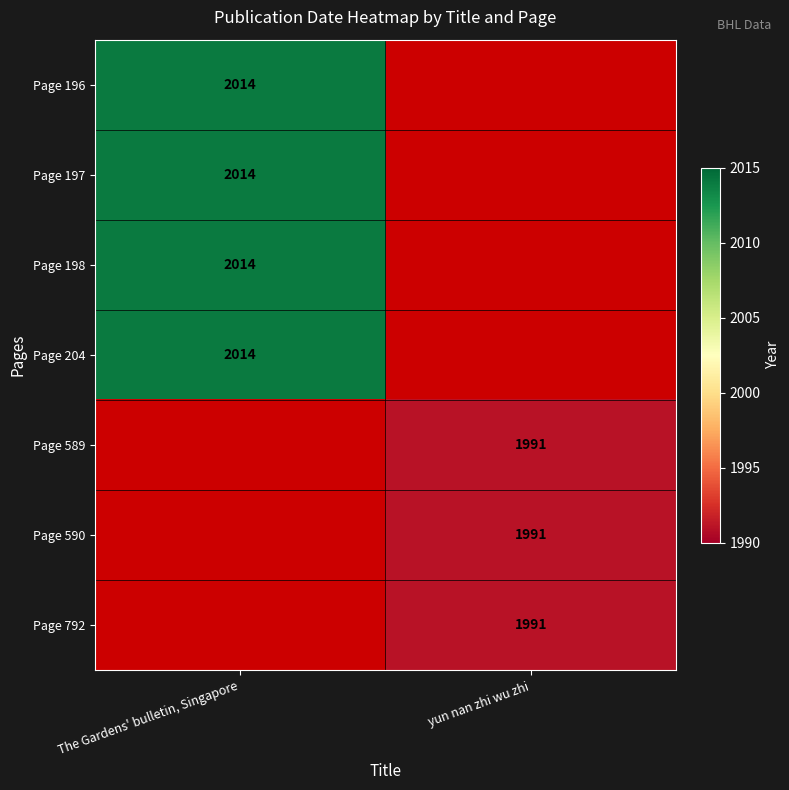

How many data points does each series have?

2